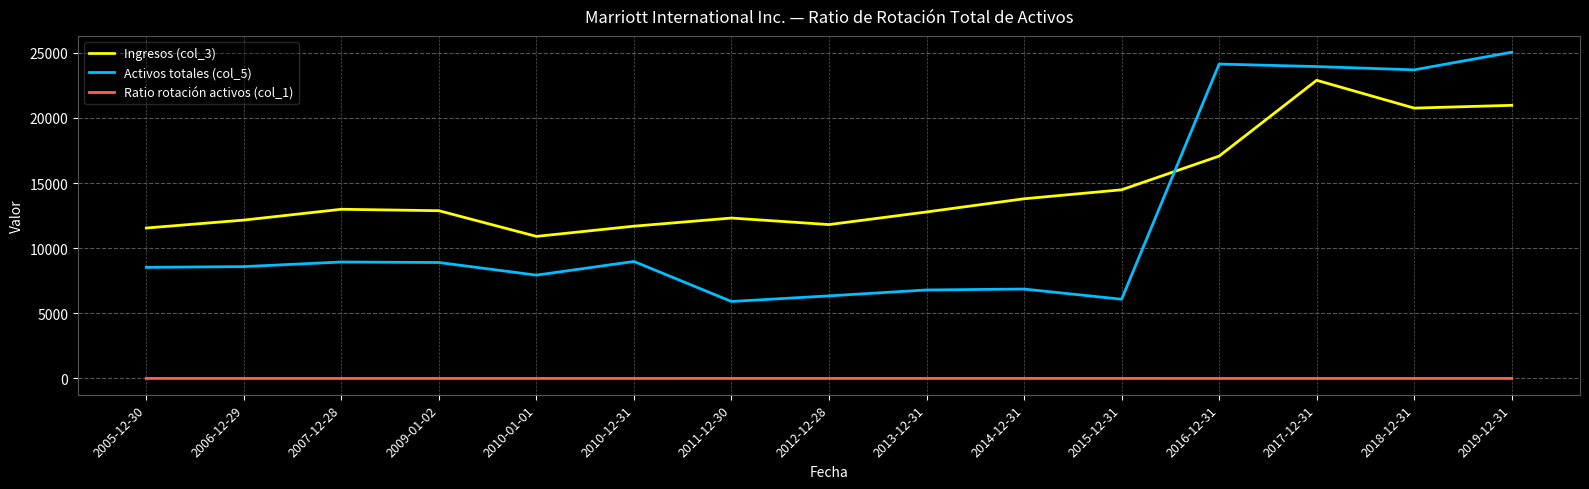

True or false: Ingresos (col_3) has more than 1 interior local peaks.

True